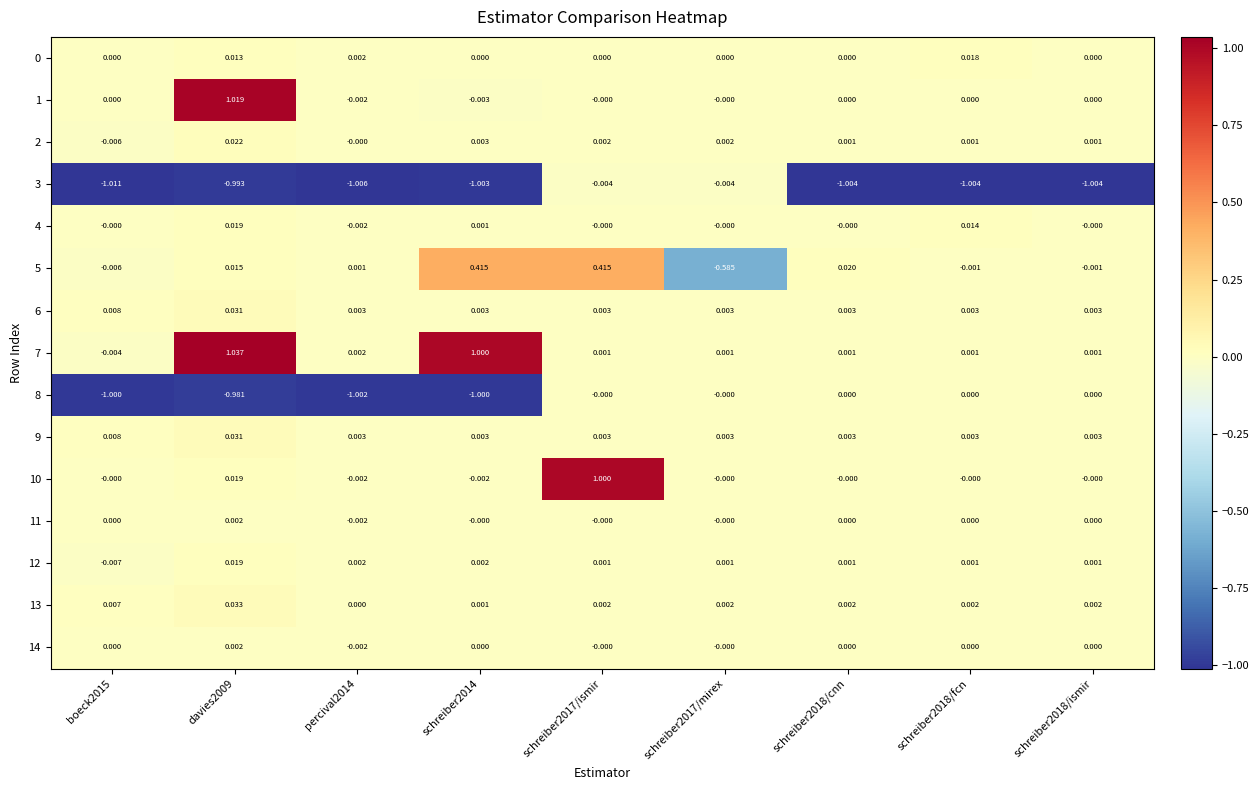

Is the value of 14 at schreiber2017/mirex greater than the value of 6 at schreiber2018/ismir?

No